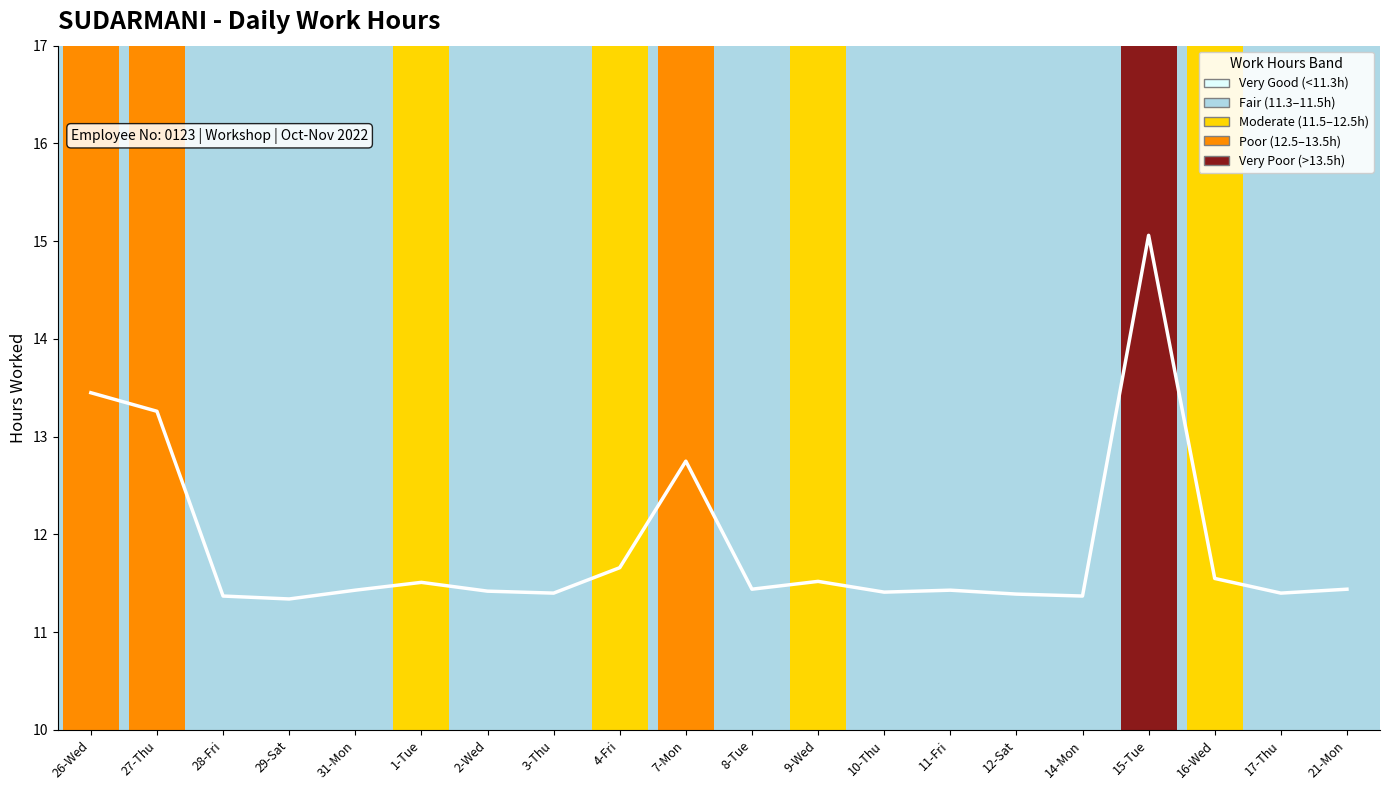

Is it true that the value at 12-Sat is 6.1?

False